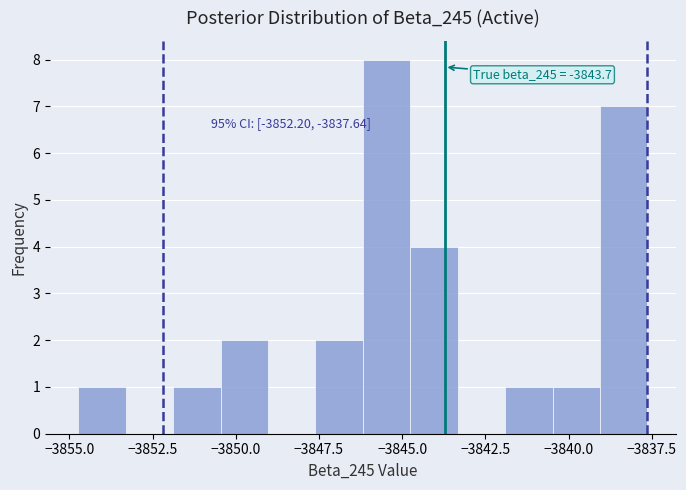

Read against the x-axis, roughly where is the centre of the tallest bar?

-3845.5